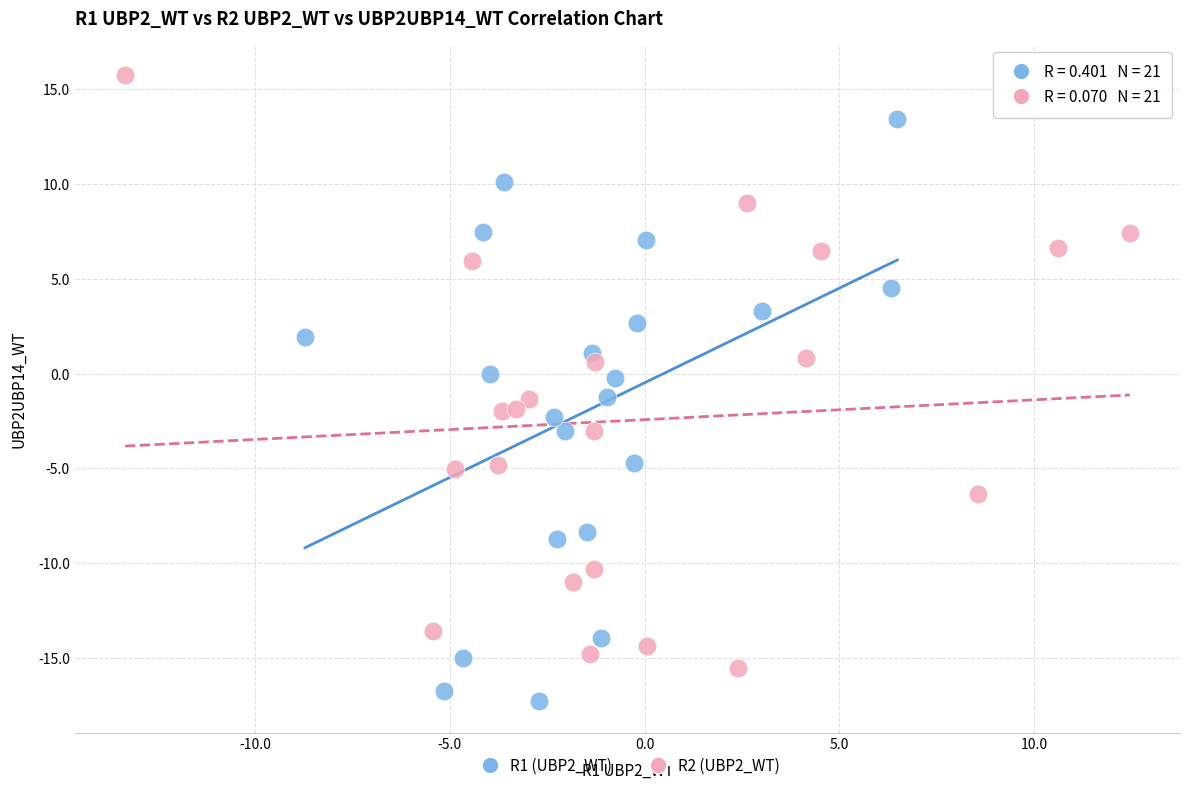

Which series contains the highest Y value?

R2 (UBP2_WT)